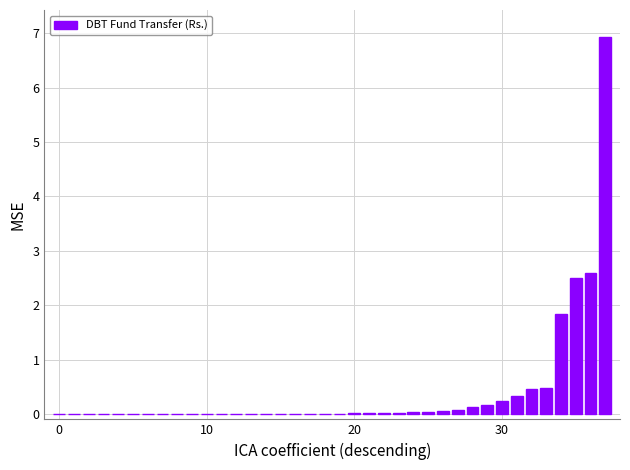

What is the maximum value shown in the chart?

6.9